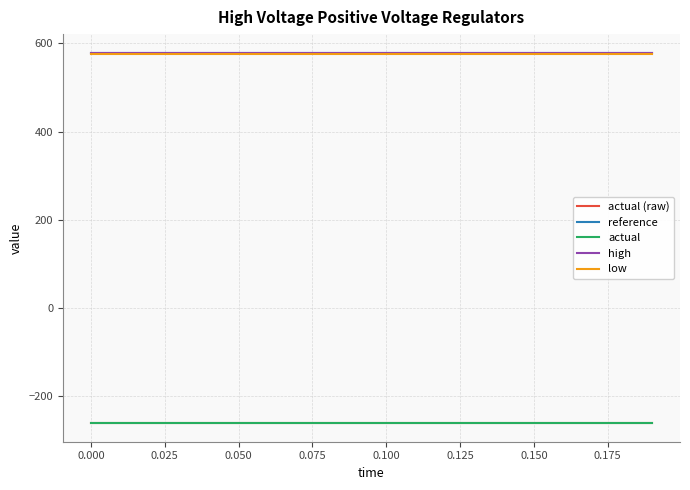

Does the chart have visible grid lines?

Yes